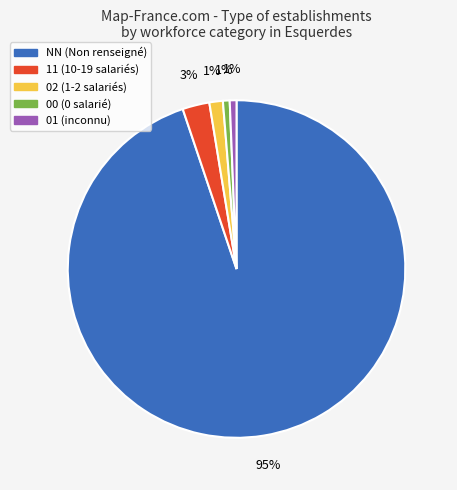

Is there a majority slice in this chart?

Yes